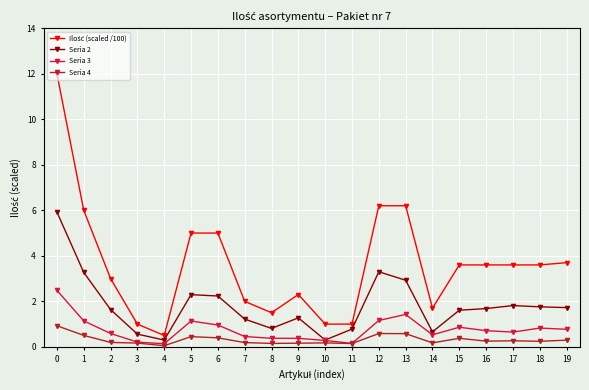

Is it true that Seria 4 equals 0.2 at 8?

True